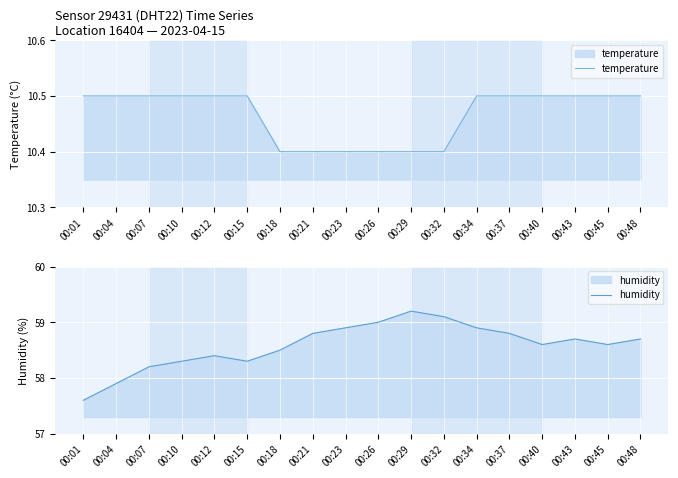

Read the humidity value at 00:10.

58.3